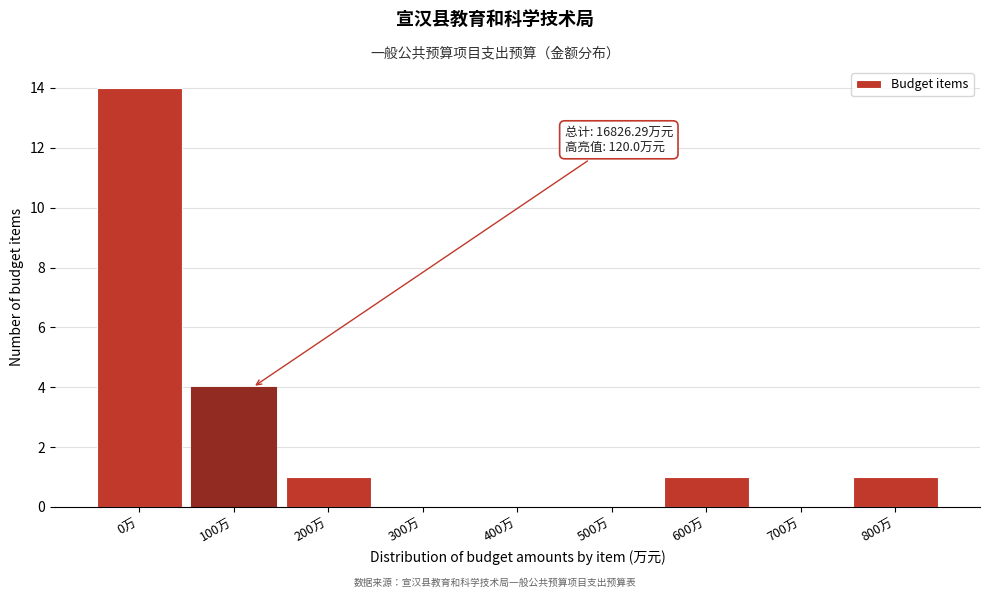

Reading right to left, extract all data points from this chart.

800万=1	700万=0	600万=1	500万=0	400万=0	300万=0	200万=1	100万=4	0万=14